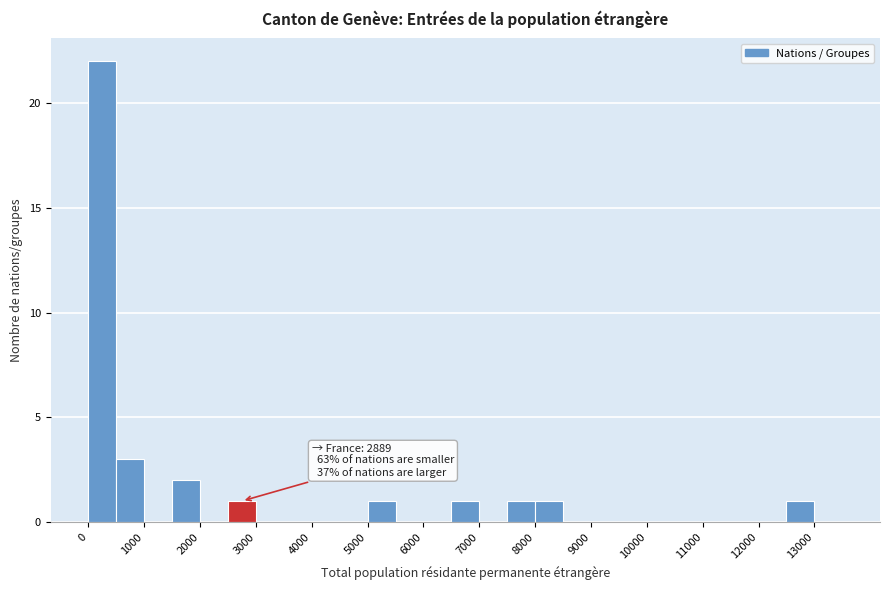

Over which range of the x-axis is the bar tallest?

0 to 500